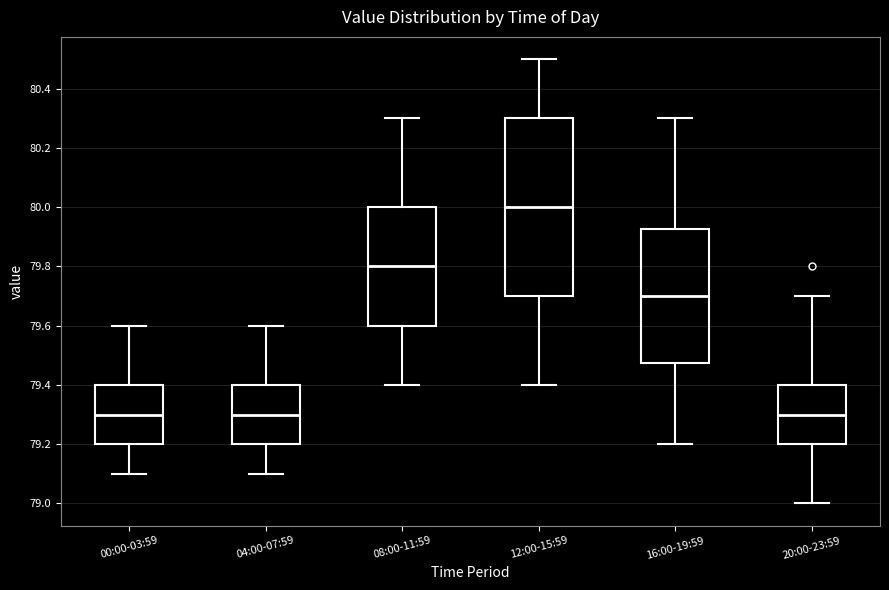

Which box is the tallest, from its lower edge to its upper edge?

12:00-15:59